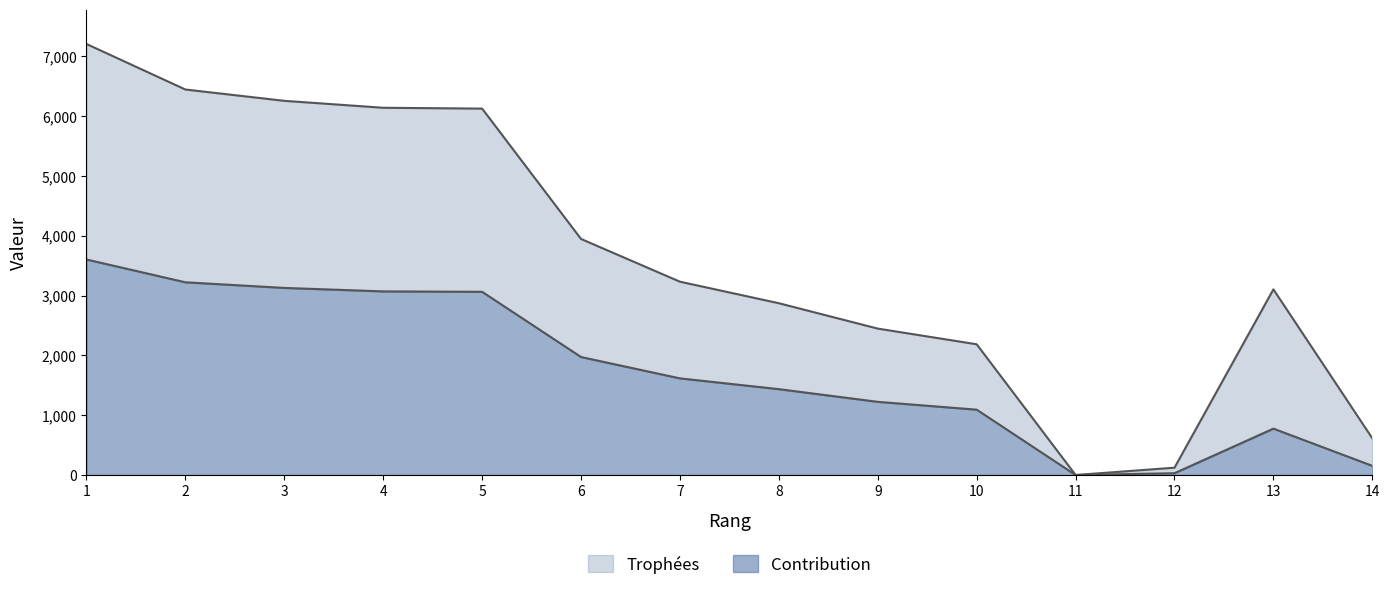

At which label is Contribution closest to 1801?

6